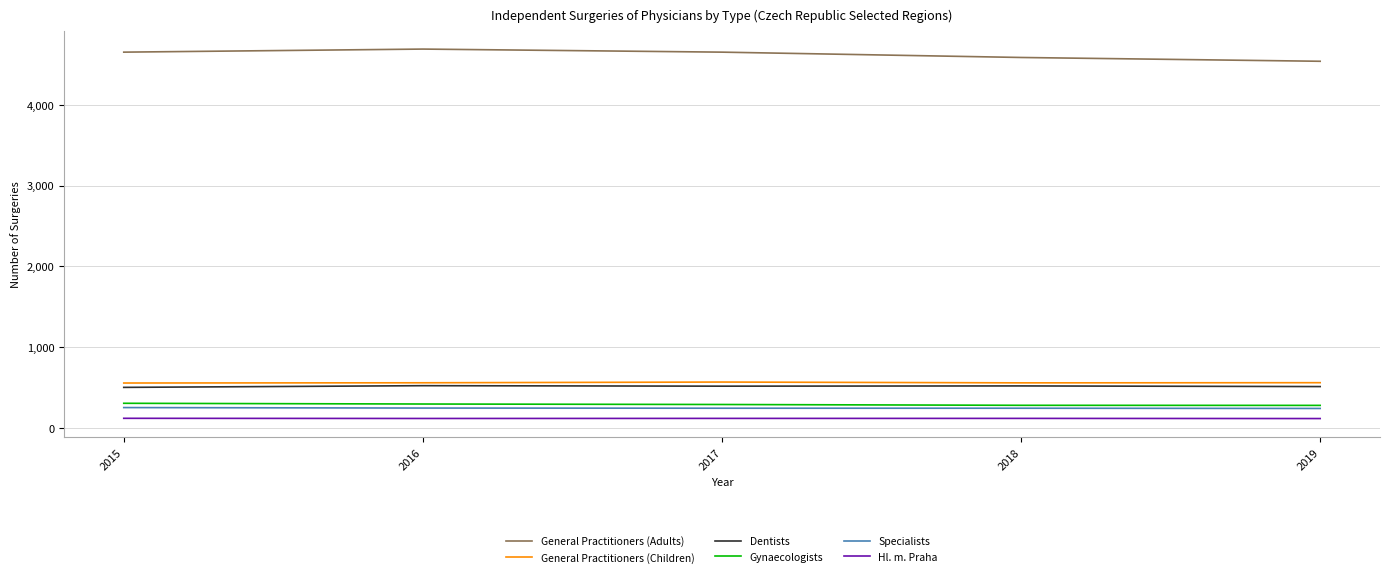

How many lines are shown in the chart?

6